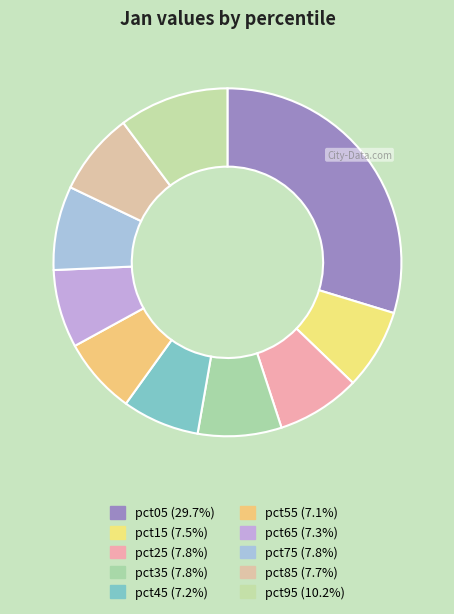

To the nearest percent, what is the difference between the largest and smallest slice percentages?

23%